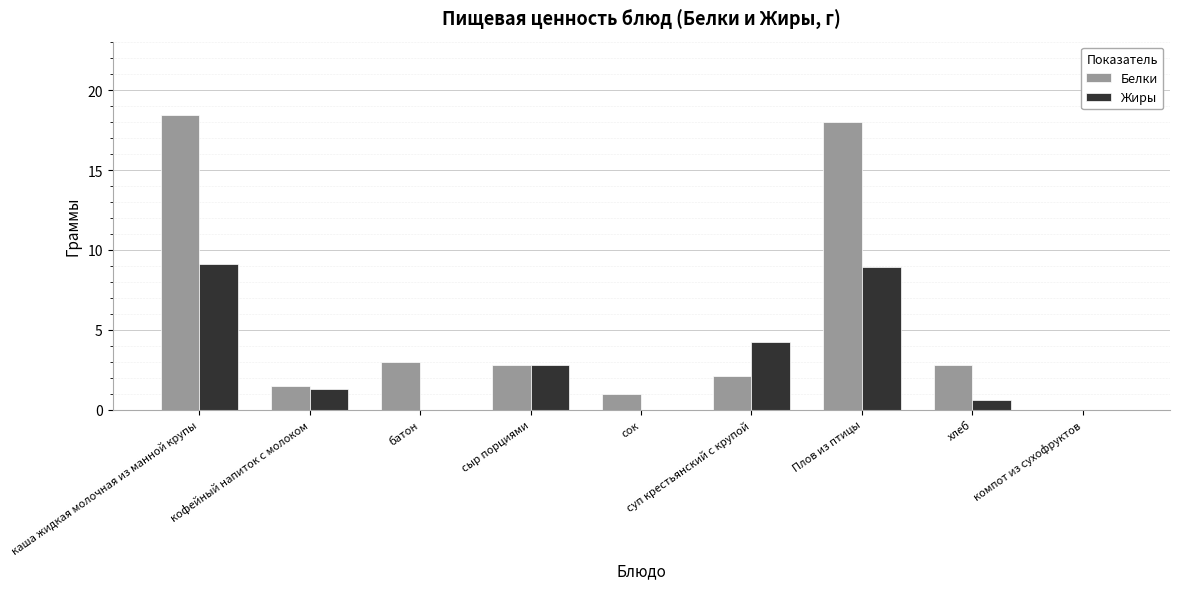

What is the highest value of the Белки series?

18.4